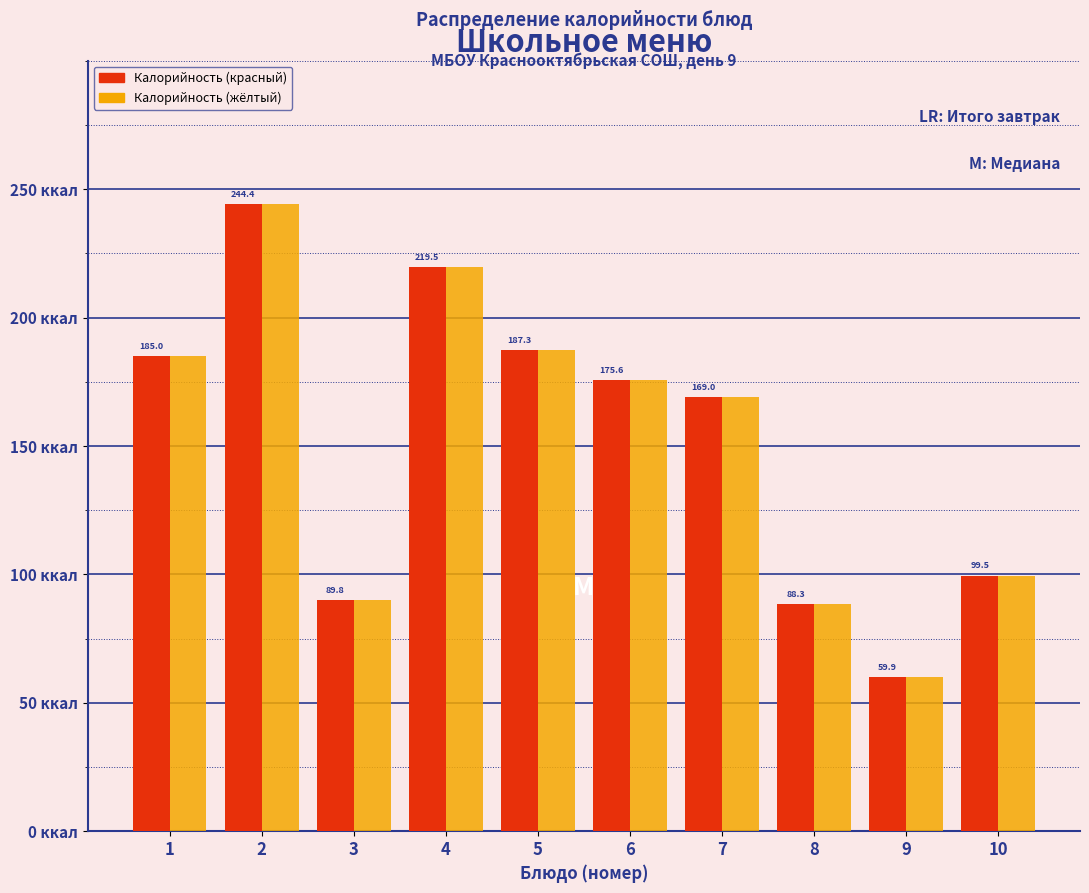

Is the value of Калорийность (жёлтый) at 5 greater than the value of Калорийность (красный) at 6?

Yes